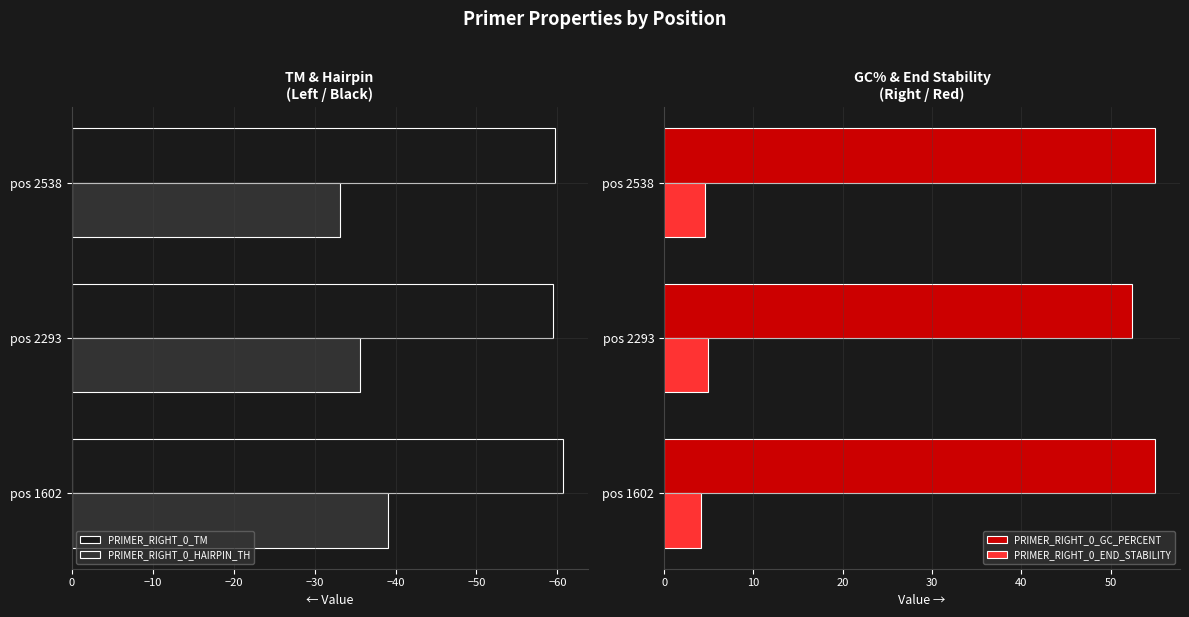

What is the average value of the PRIMER_RIGHT_0_END_STABILITY series?

4.5